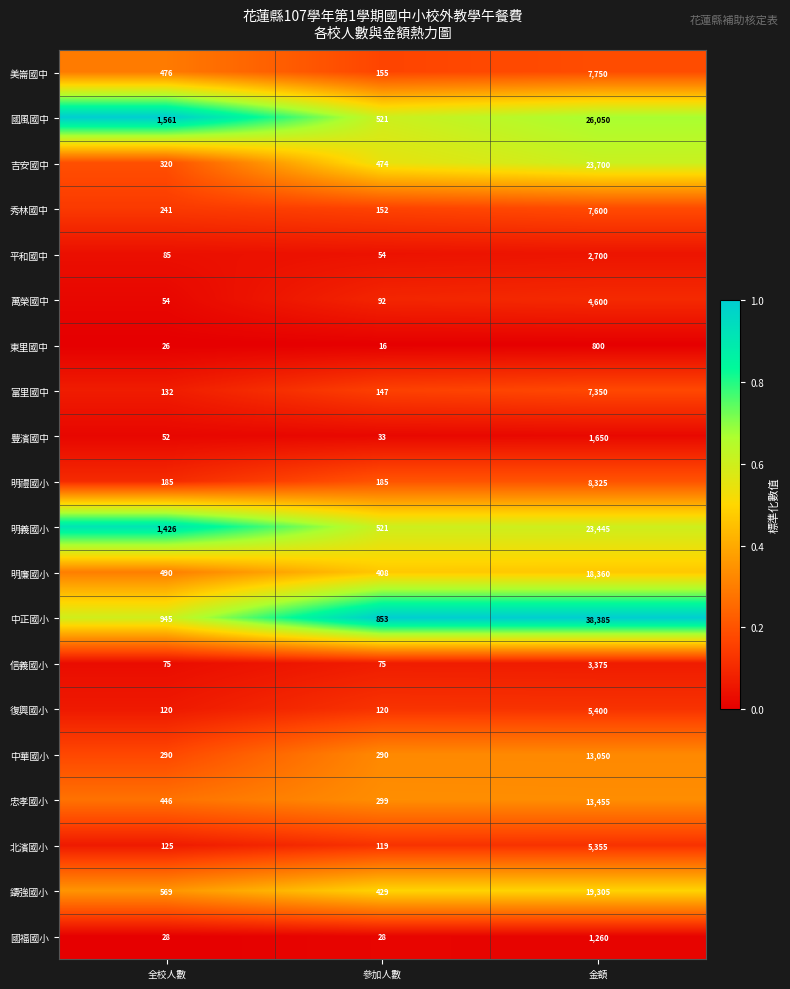

What is the smallest value displayed?

16